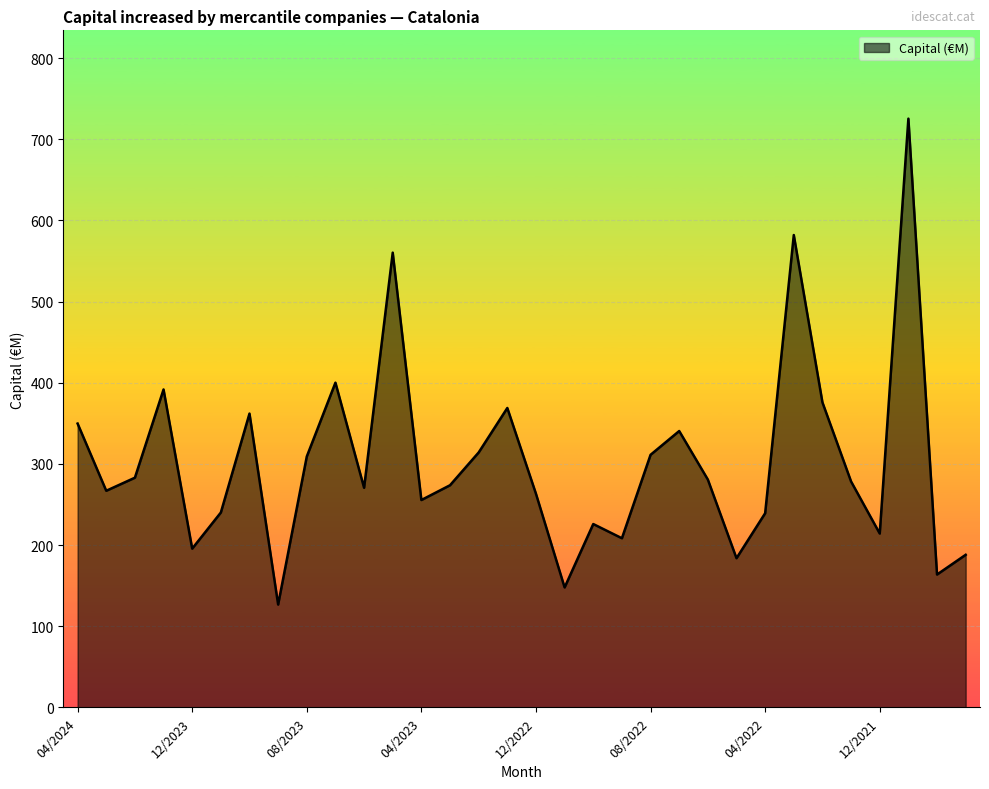

What is the maximum value shown in the chart?

725.4